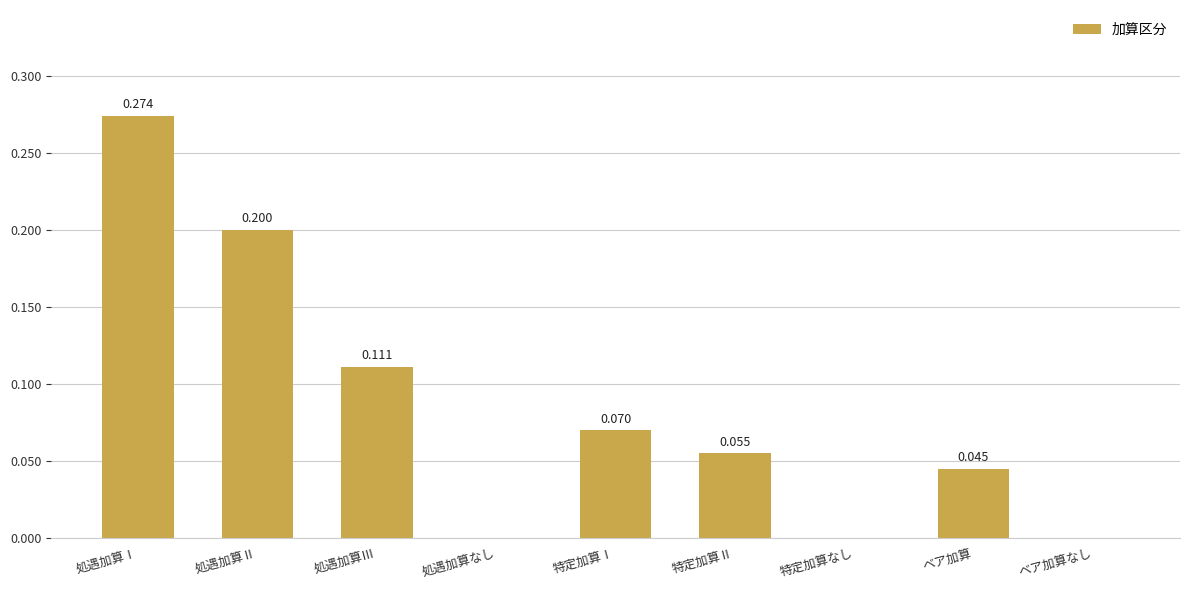

Which label corresponds to the largest value in the chart?

処遇加算Ⅰ